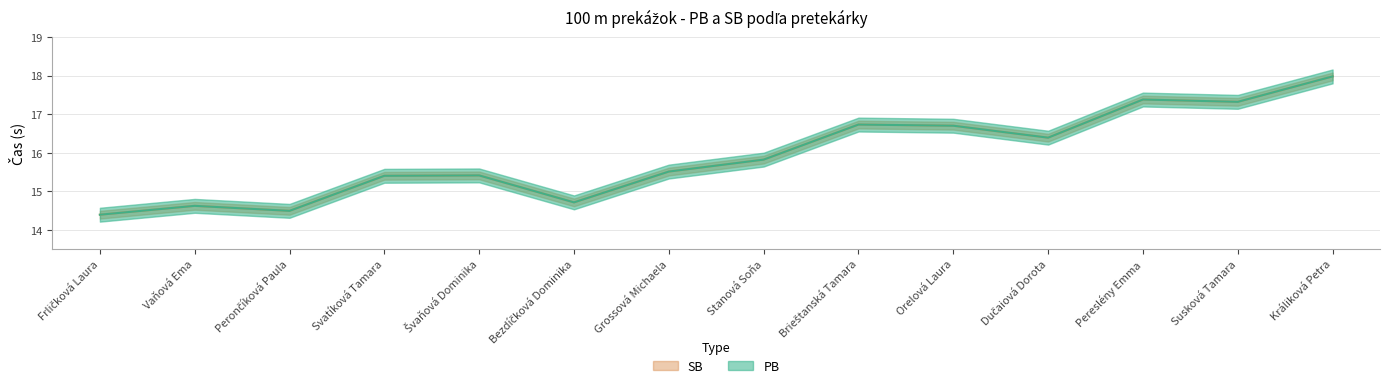

Which series has the largest total across all categories?

PB